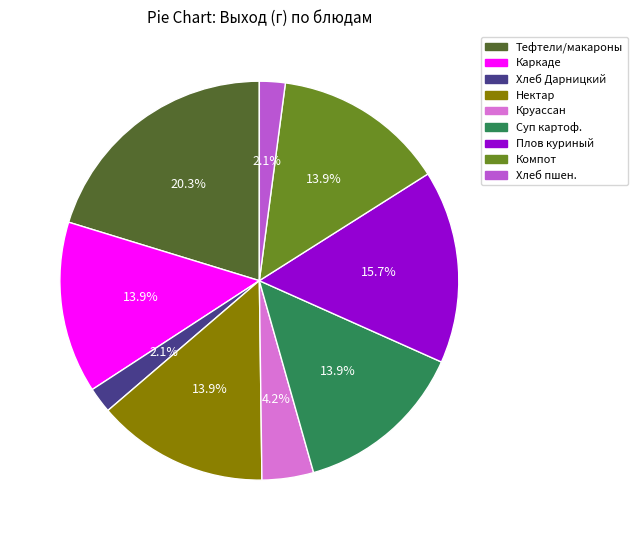

What is the largest slice in the pie chart?

Тефтели/макароны